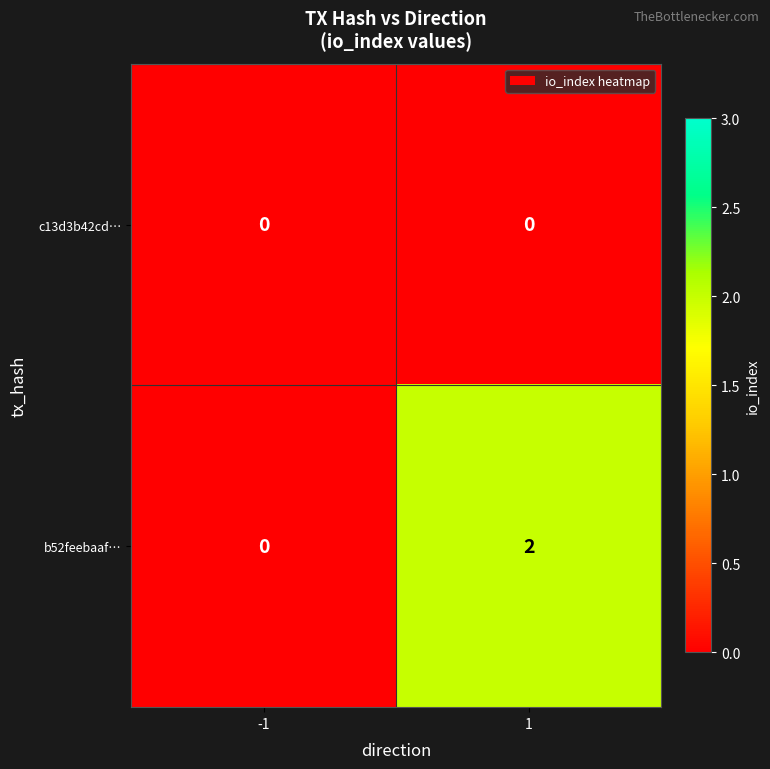

How many distinct data groups are displayed?

2